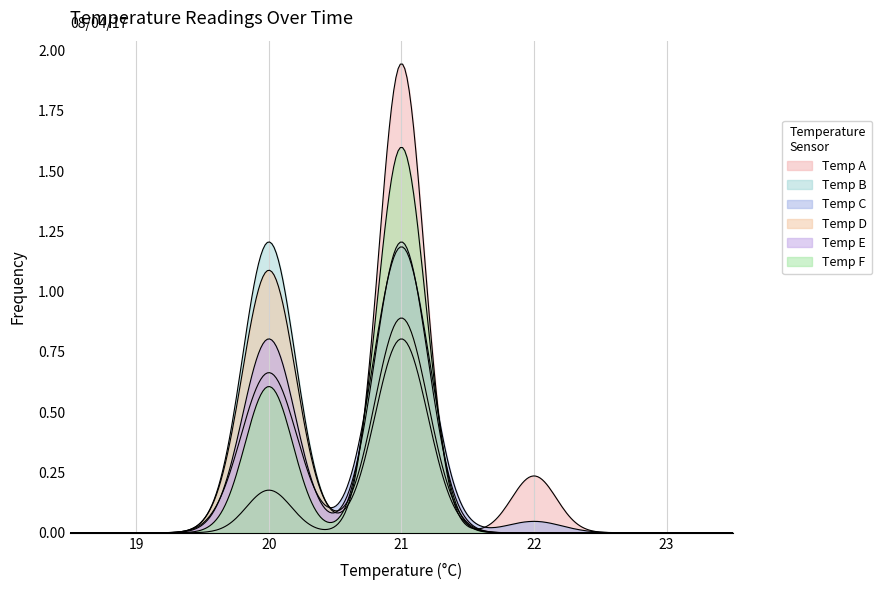

At 08/04/17 01:15, list the series in order from smallest to largest.

Temp A, Temp B, Temp C, Temp D, Temp E, Temp F